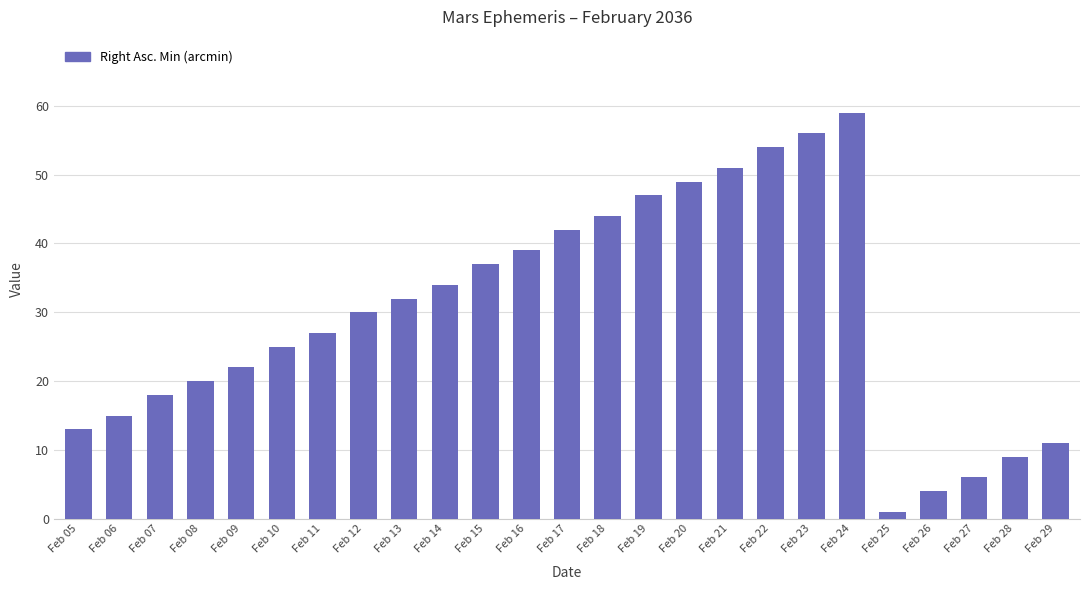

What is the ratio of the value at Feb 29 to the value at Feb 05?

0.8